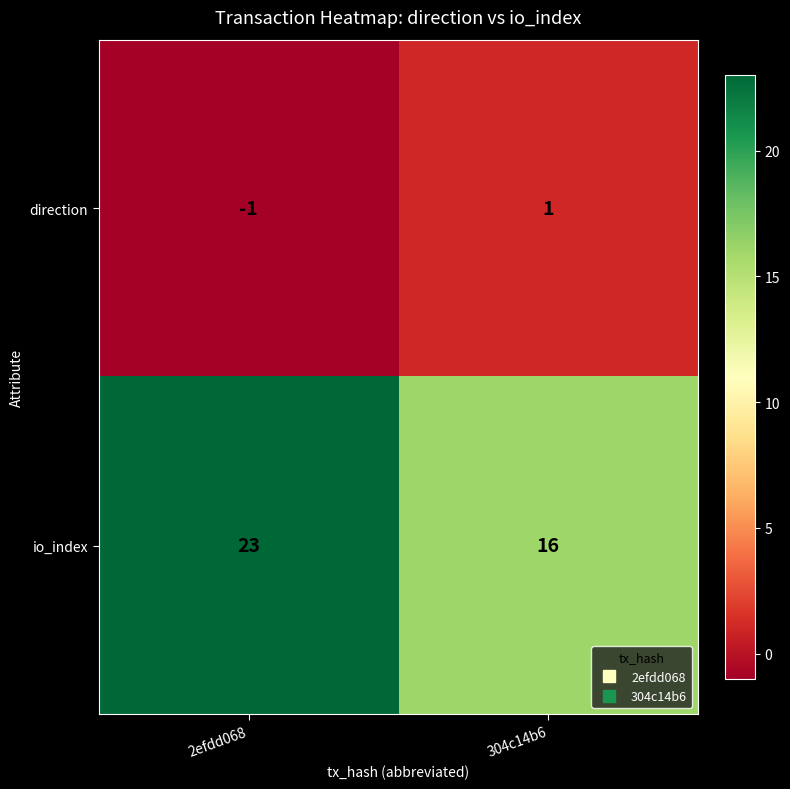

Is it true that io_index equals 16 at 2efdd068?

False